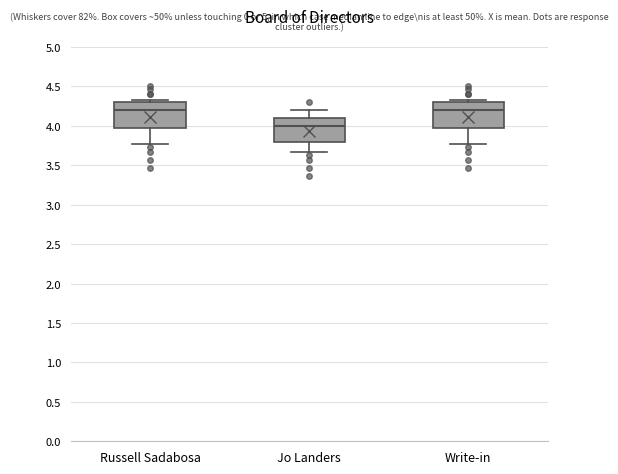

Which box has the lowest median line?

Jo Landers